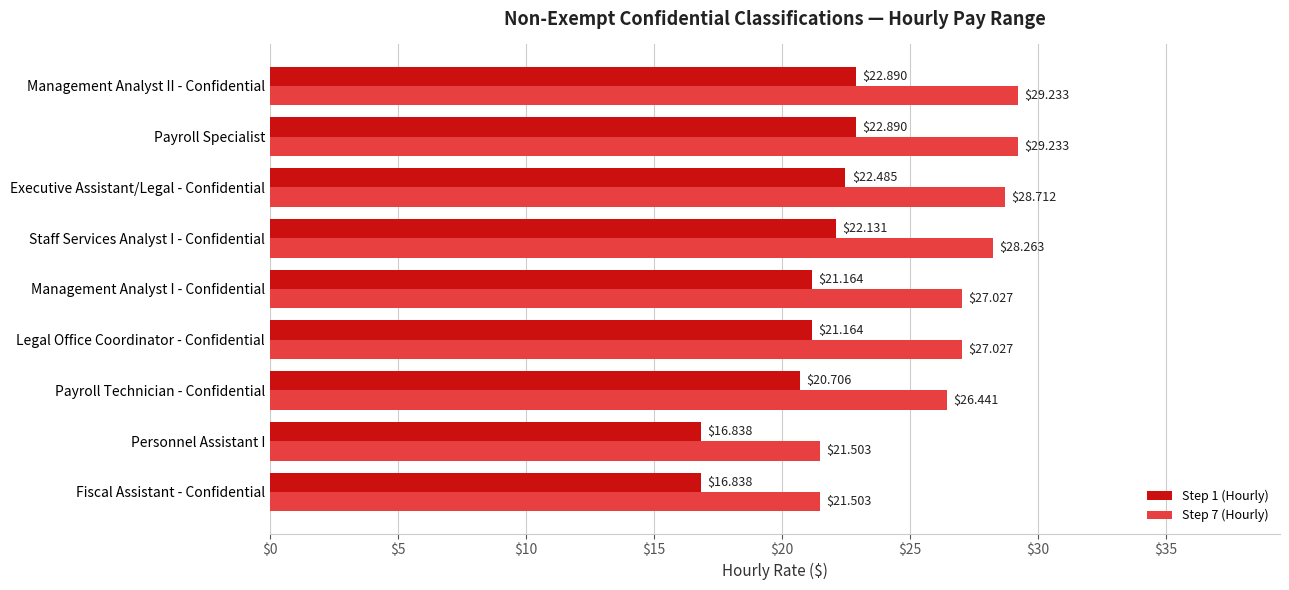

Which series has the largest total across all categories?

Step 7 (Hourly)